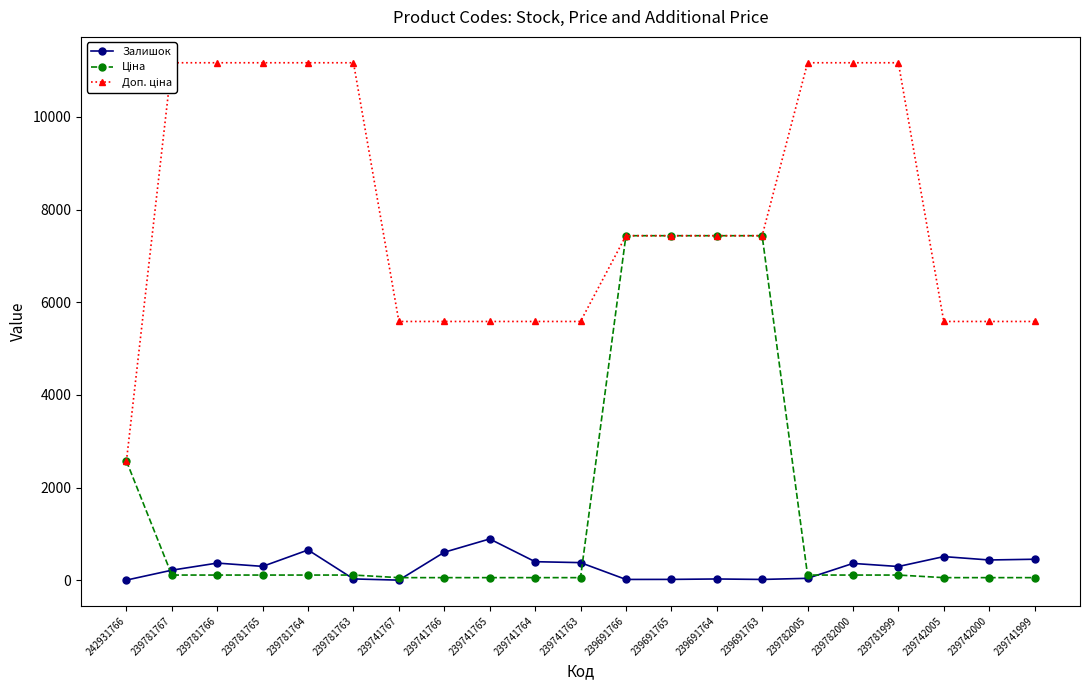

What is the sum of all Залишок values?

6026.0